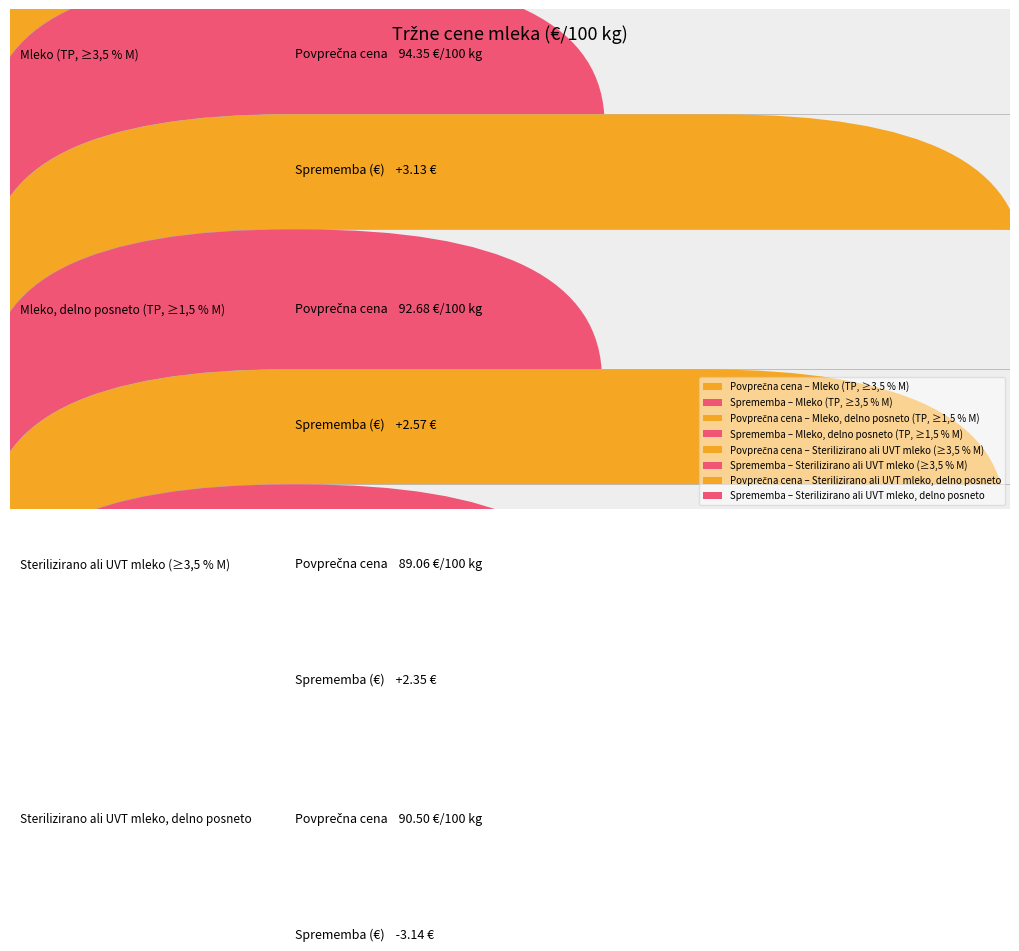

What is the value of the 4th bar from the left?

90.5